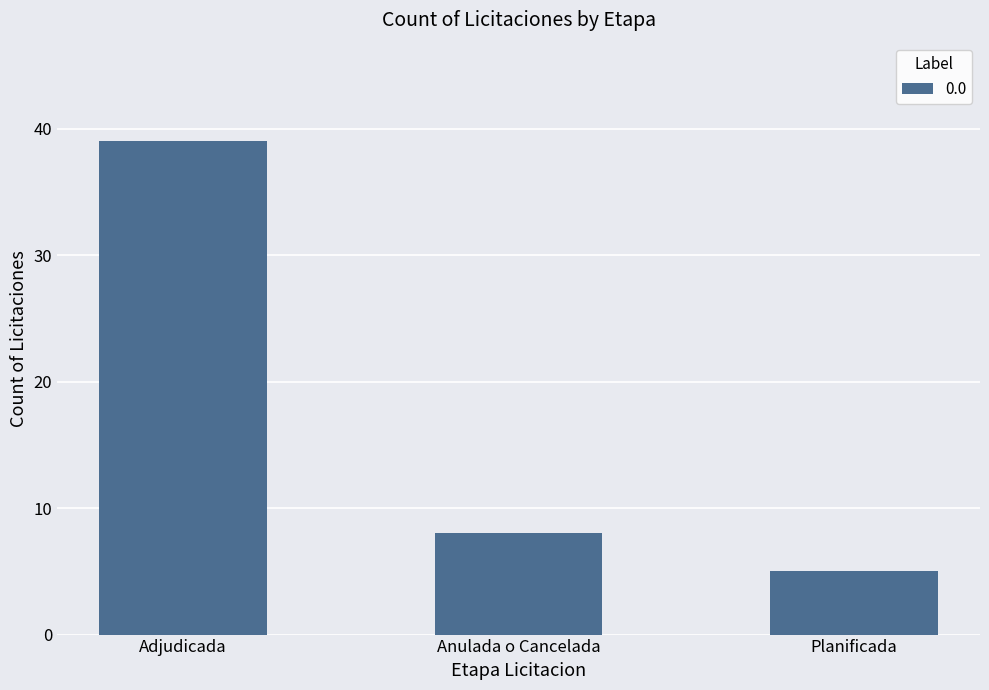

At which category does the chart reach its minimum across all series?

Planificada